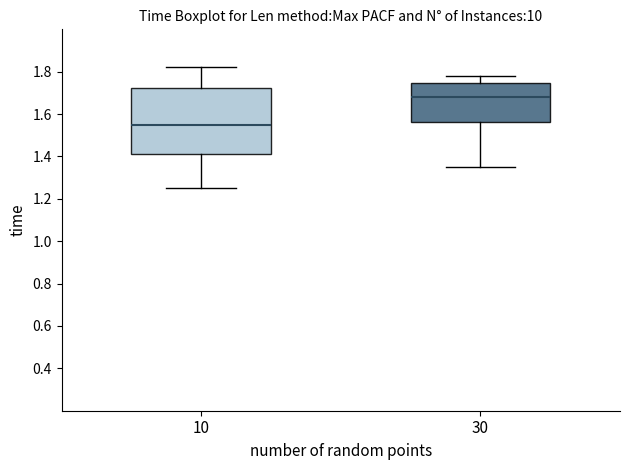

Which box has the lowest median line?

10